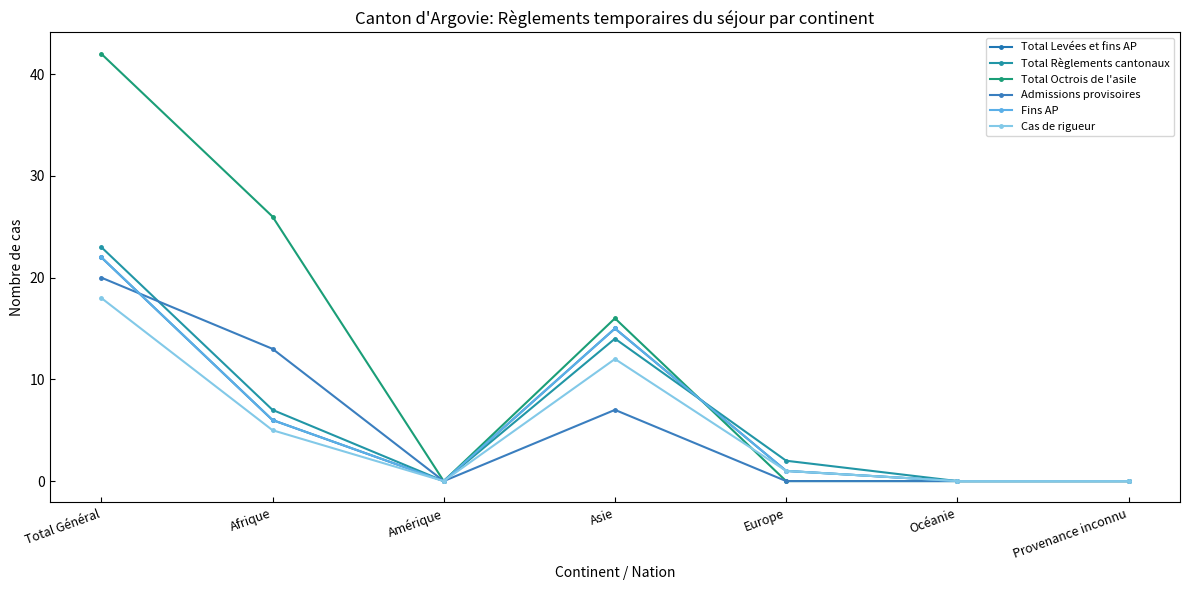

Which series has the largest range (max minus min)?

Total Octrois de l'asile